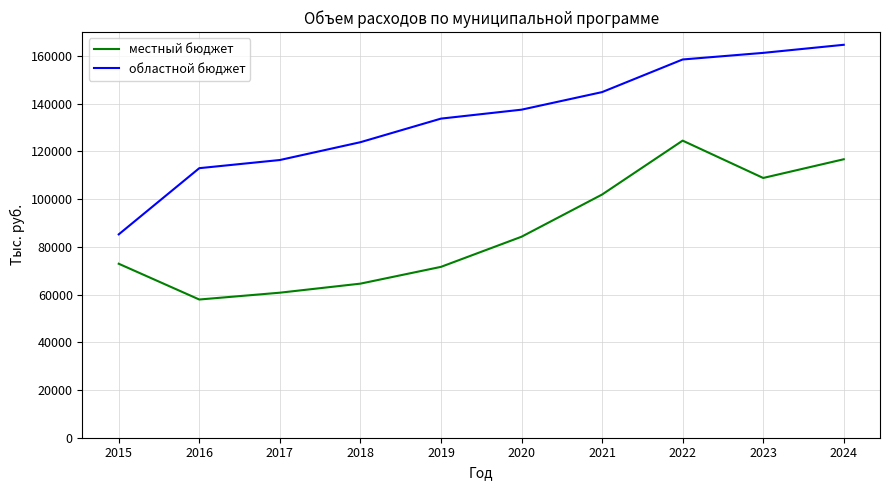

The value of местный бюджет at 2020 is 84206.3. True or false?

True